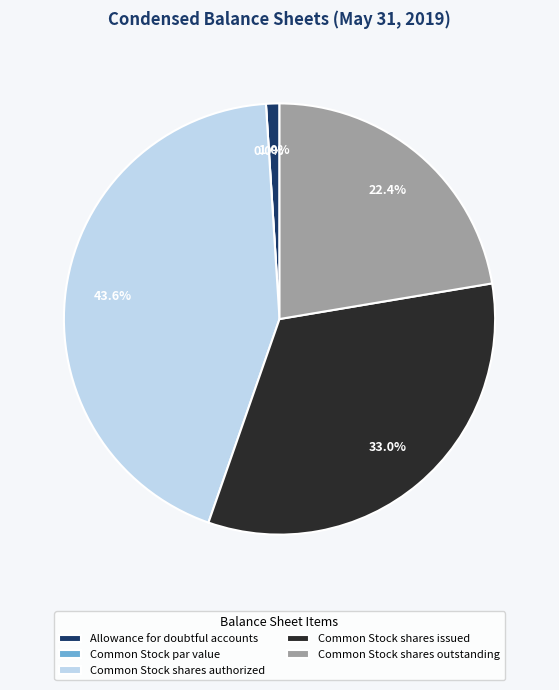

Which category has the biggest portion of the pie?

Common Stock shares authorized